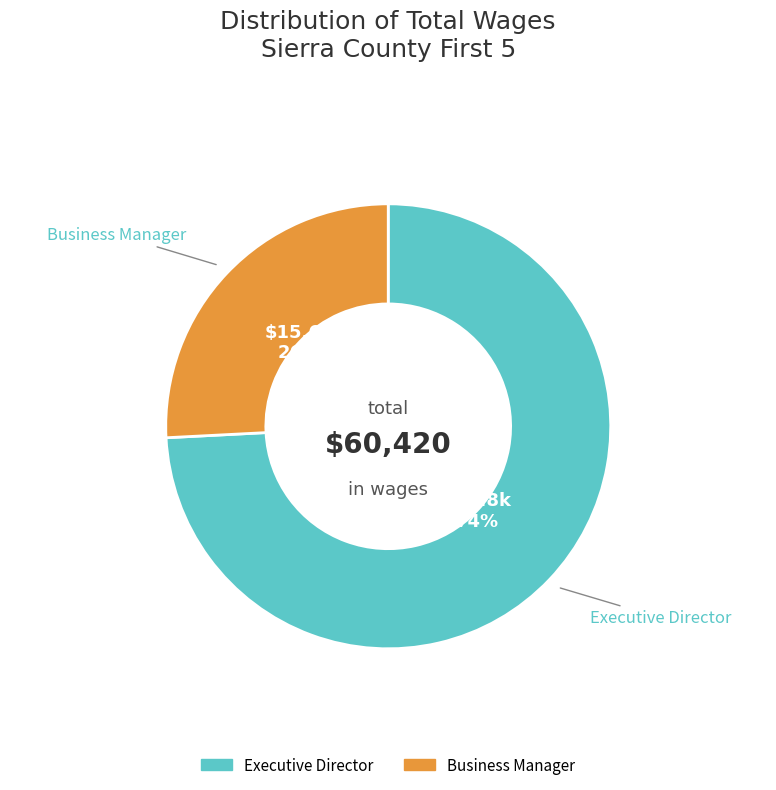

How many segments does this pie chart have?

2